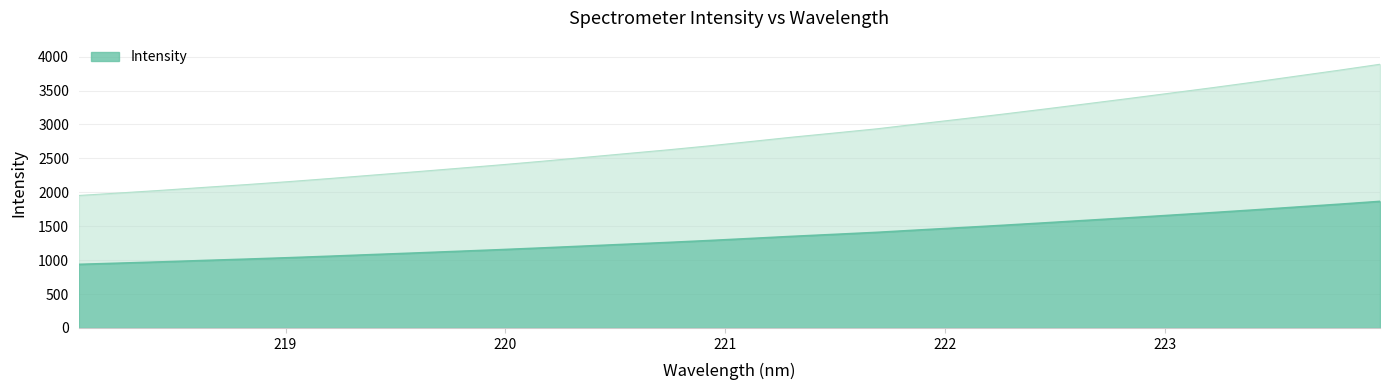

Which category has the highest value across all series?

223.9802